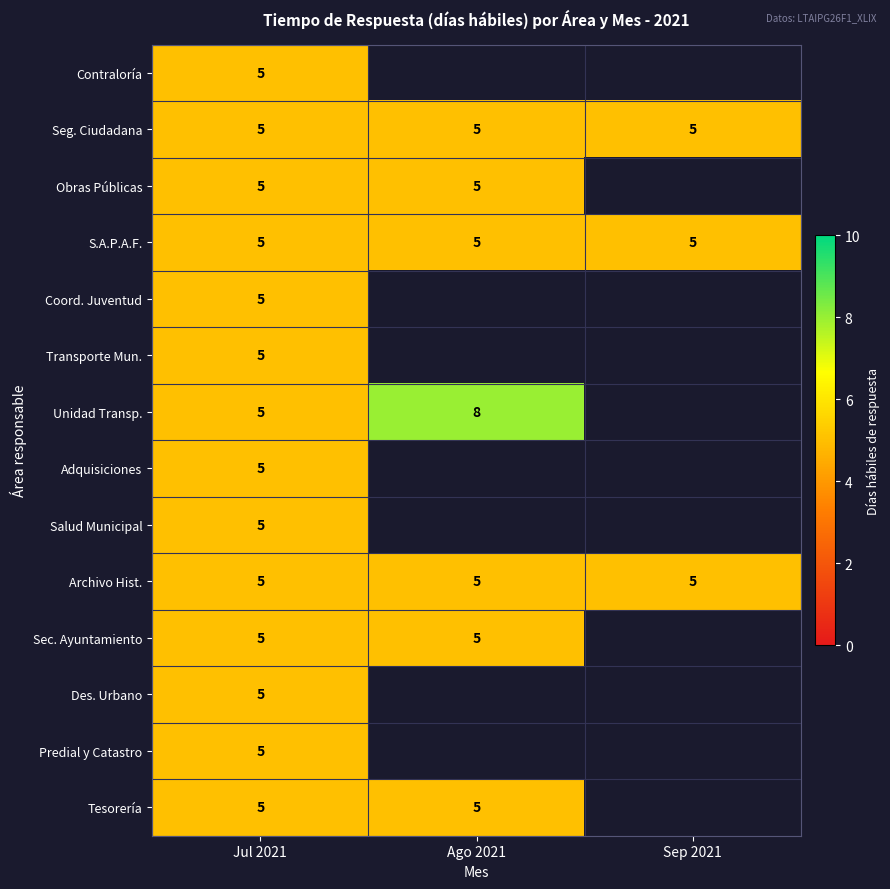

Is it true that Adquisiciones equals 7 at Jul 2021?

False